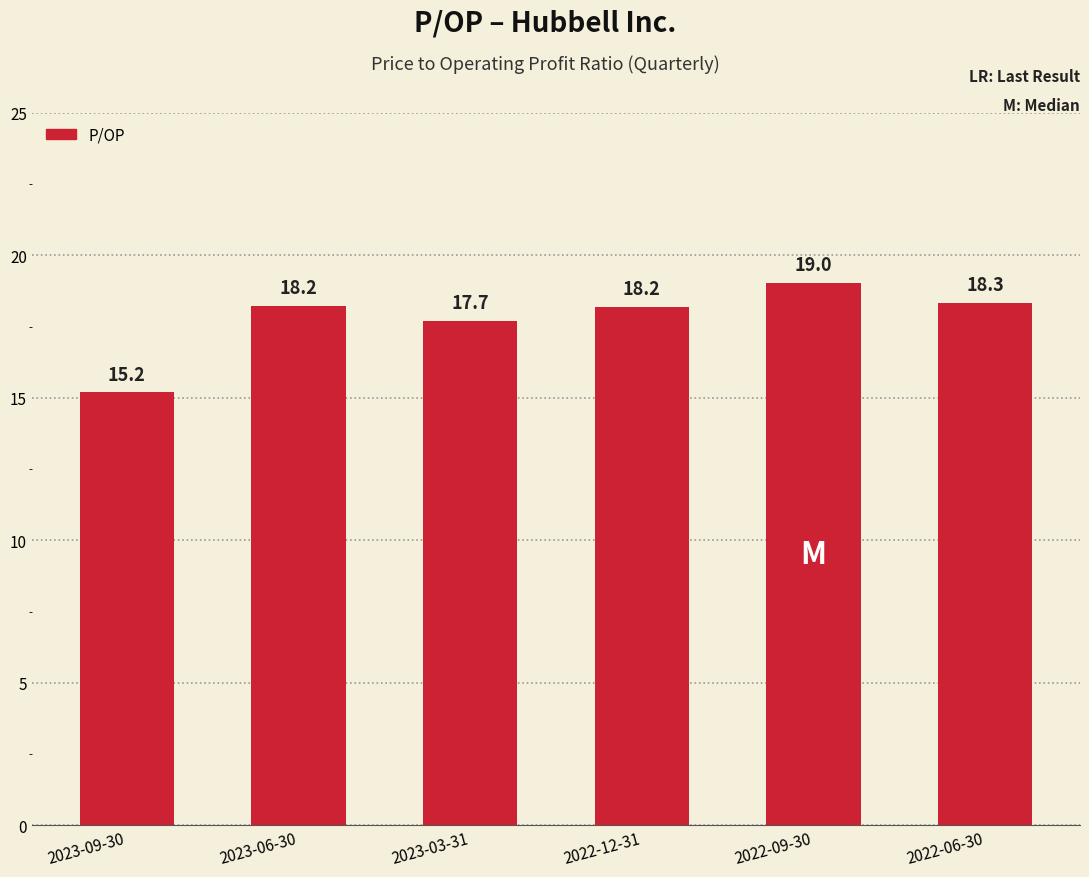

What is the minimum value shown in the chart?

15.2